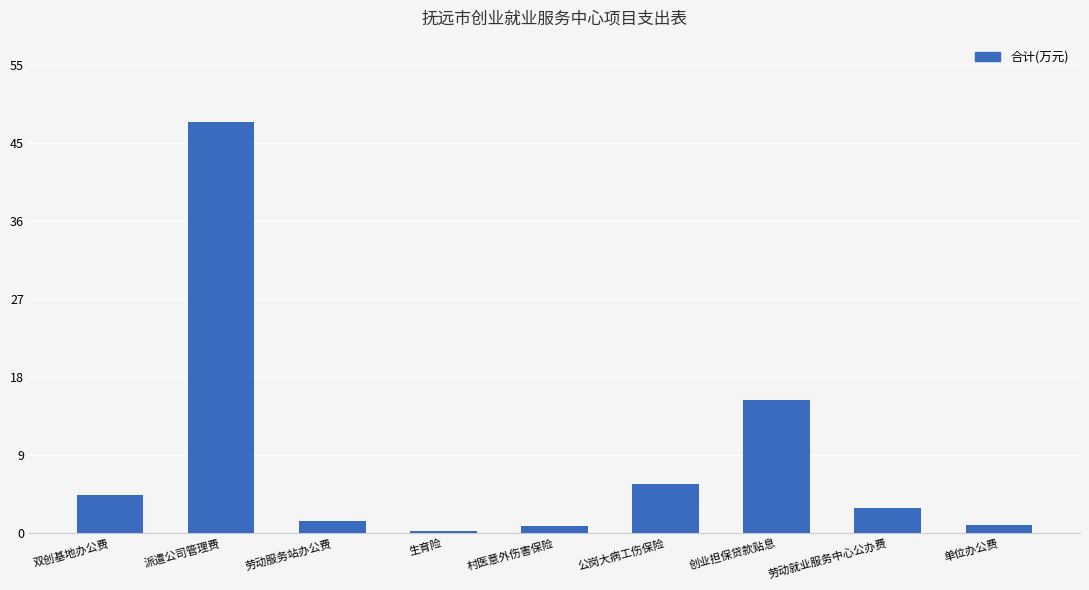

What is the sum of the values at 村医意外伤害保险 and 双创基地办公费?

5.3